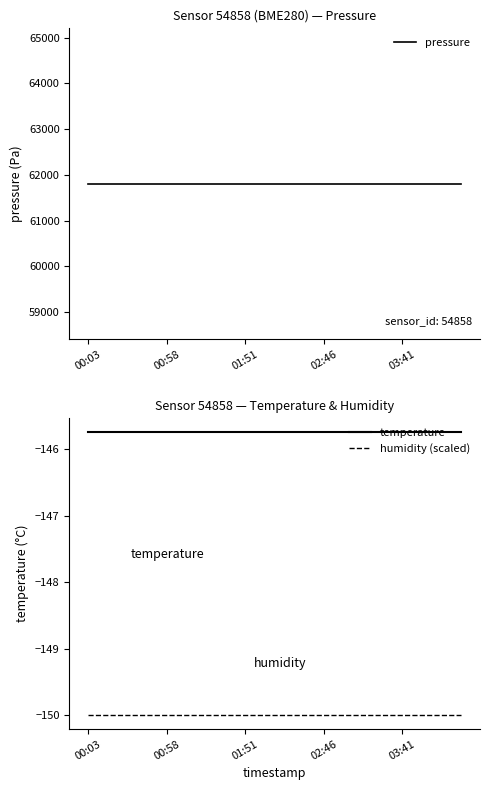

What is the lowest value of the humidity (scaled) series?

-150.0